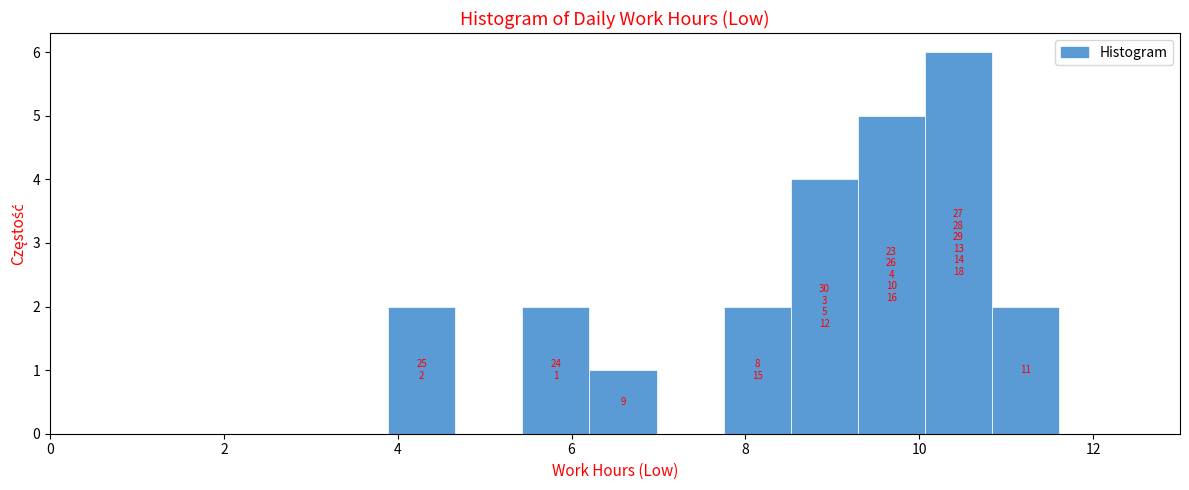

Around what value on the x-axis is the tallest bar? Give the approximate position of its centre, as read against the axis.

10.4